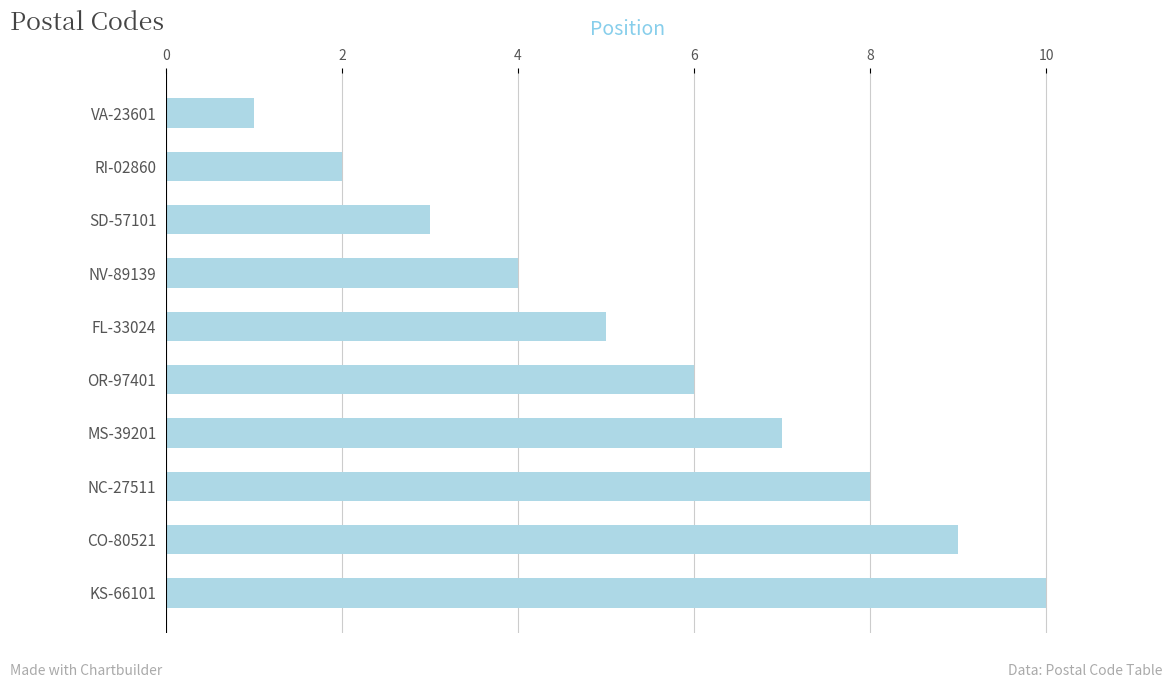

What is the greatest value displayed?

10